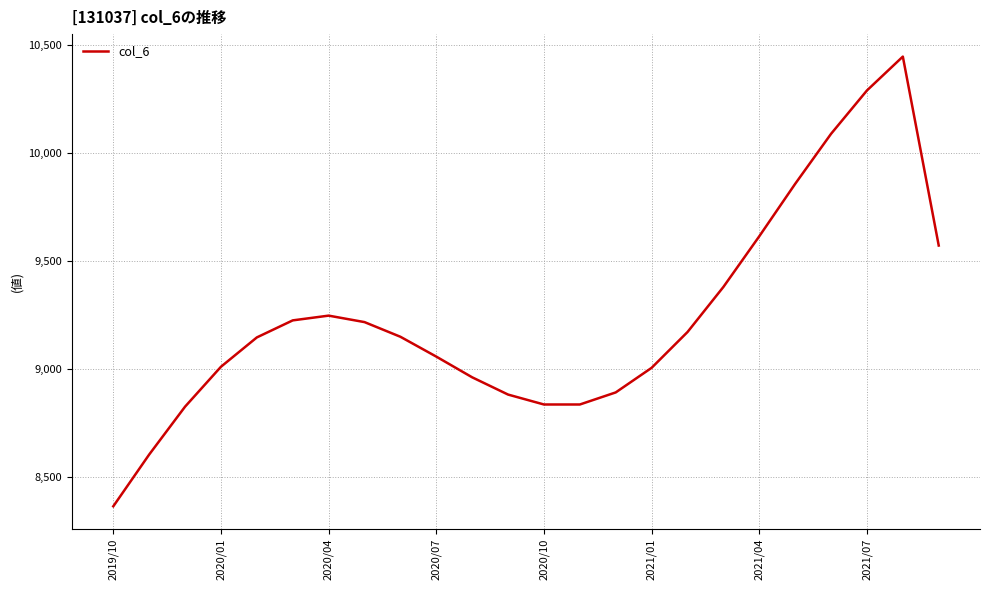

How many values are below 9149?

12